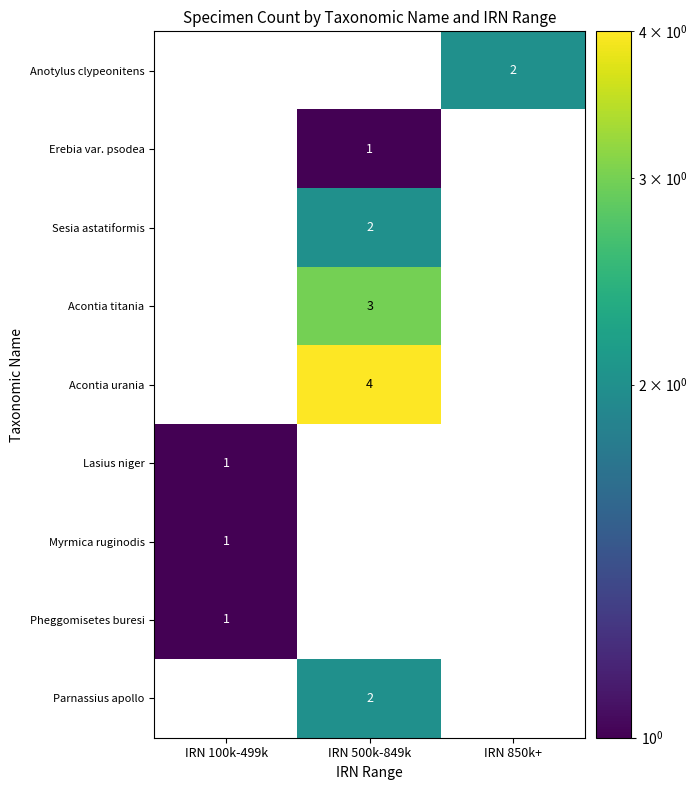

What is the greatest value displayed?

4.0